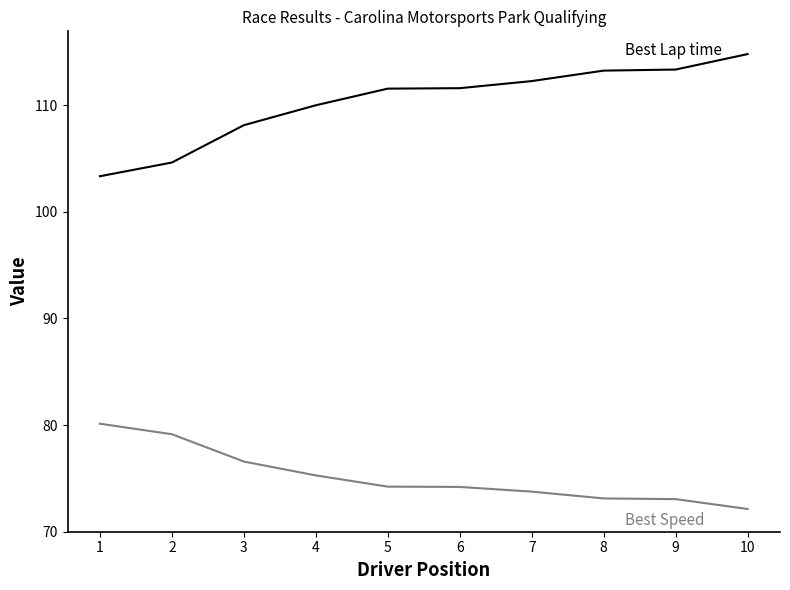

Which category has the highest value across all series?

10